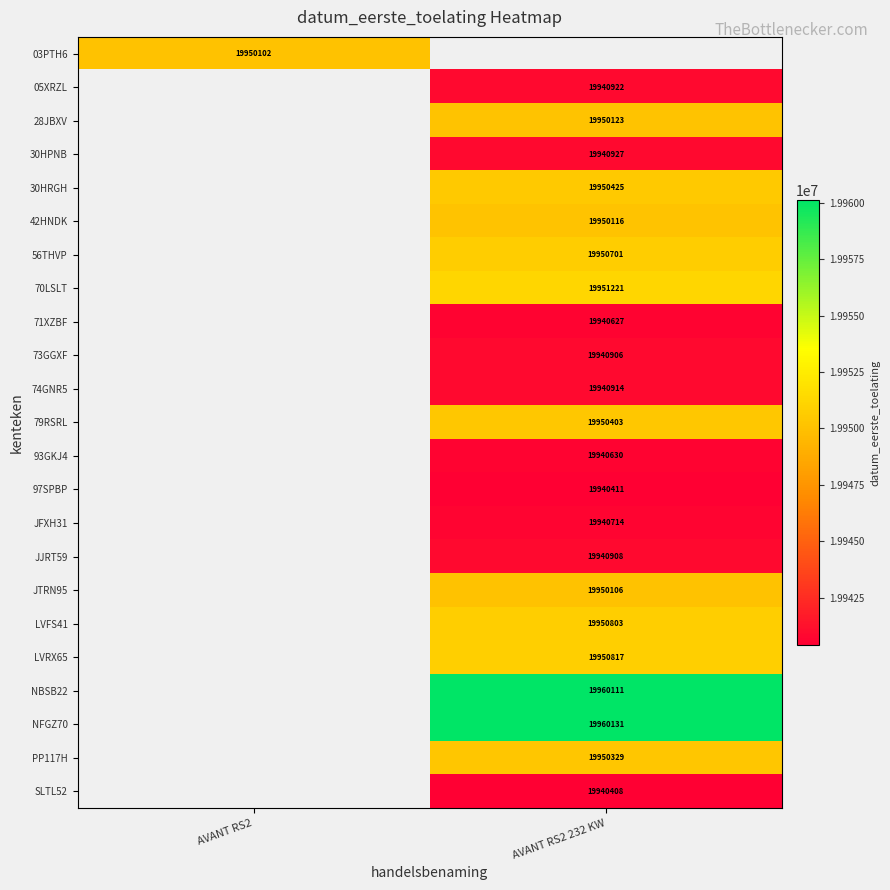

How many series are shown in this chart?

23